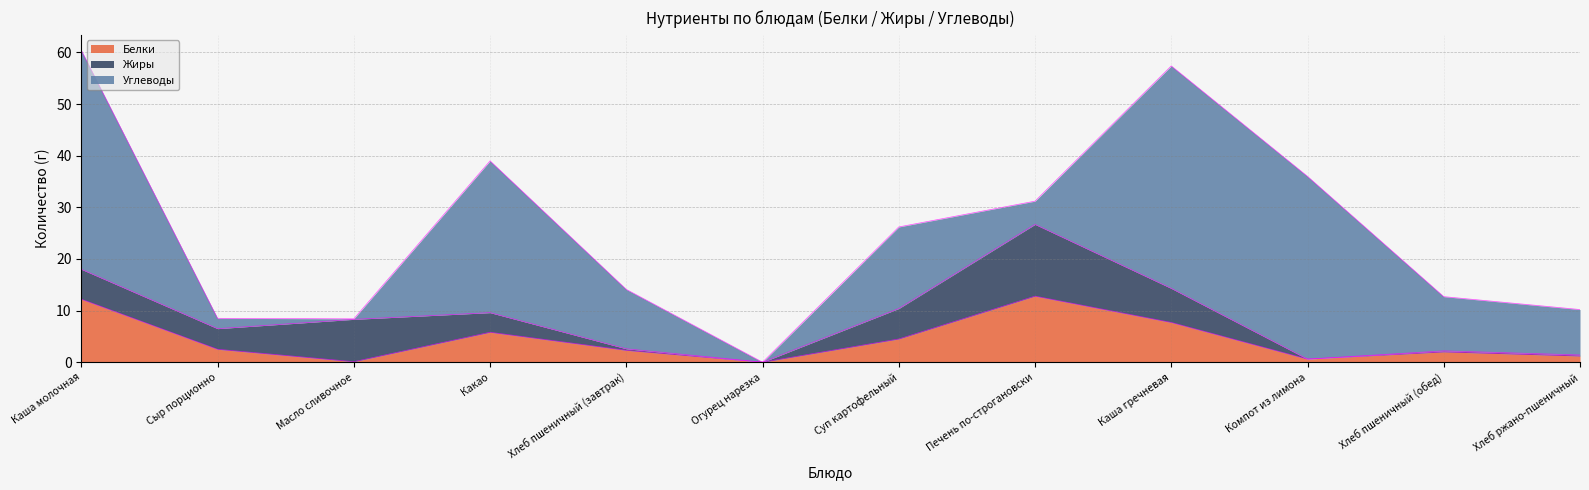

Between which two adjacent categories do Жиры and Углеводы first intersect?

Каша молочная and Сыр порционно